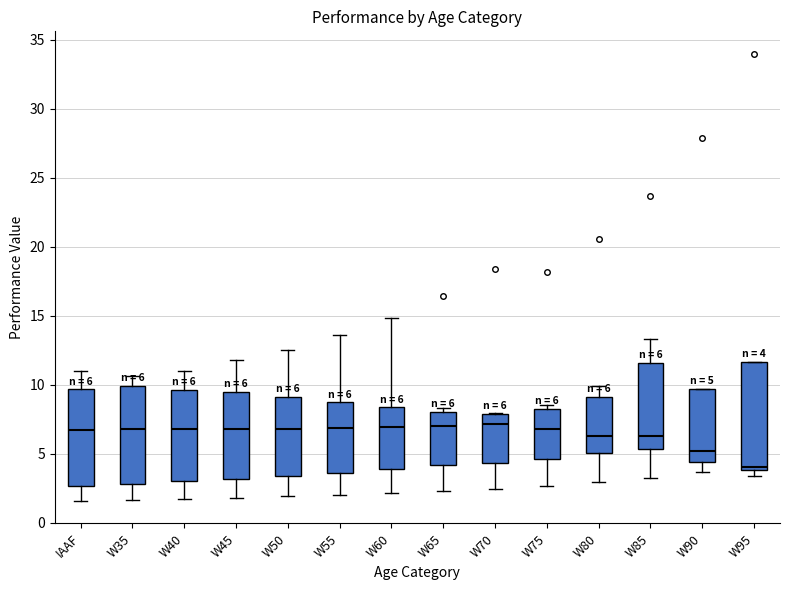

Which box's median line is the lowest?

W95